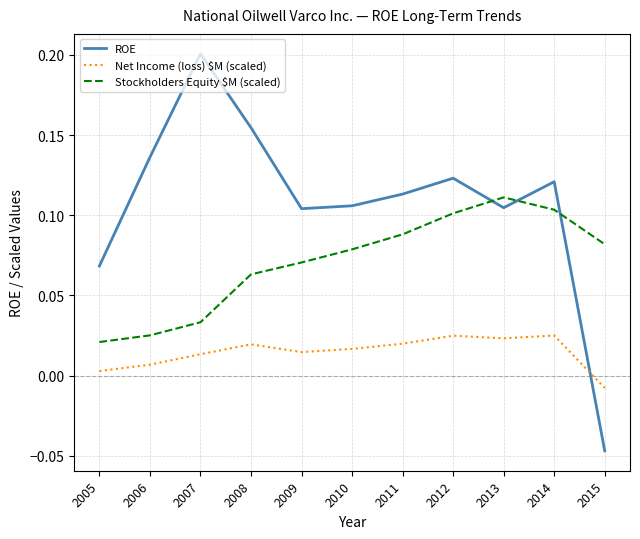

How many positive values does the ROE series have?

10